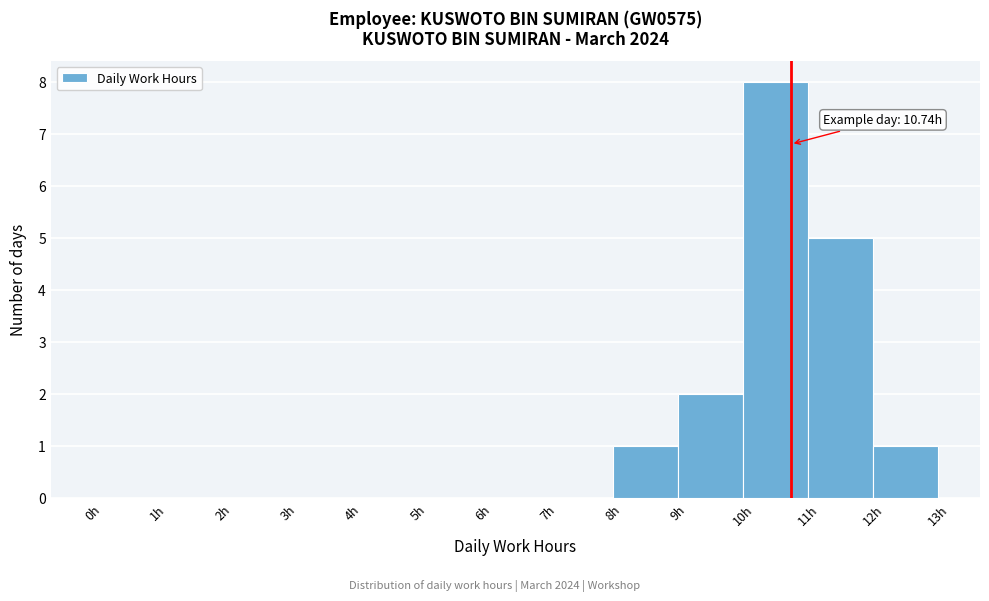

Which range on the x-axis has the tallest bar?

10 to 11